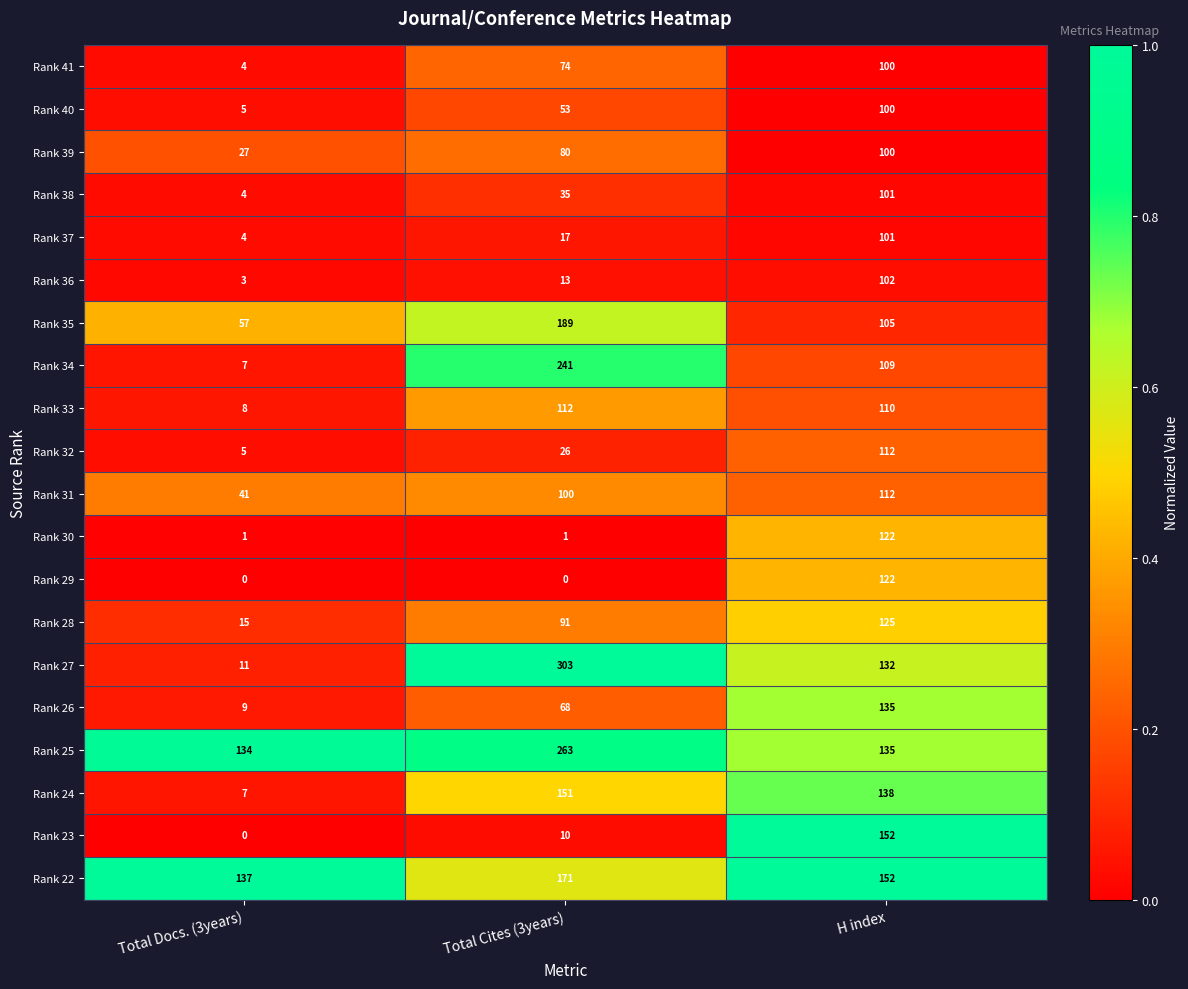

List the labels in order of Rank 40 value, largest first.

H index, Total Cites (3years), Total Docs. (3years)